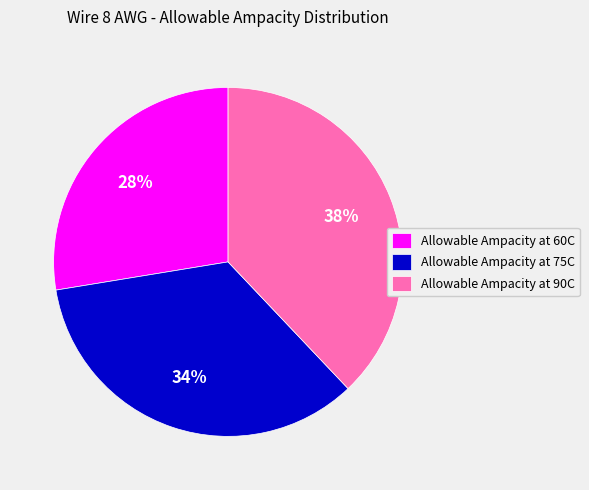

How many slices are in this pie chart?

3